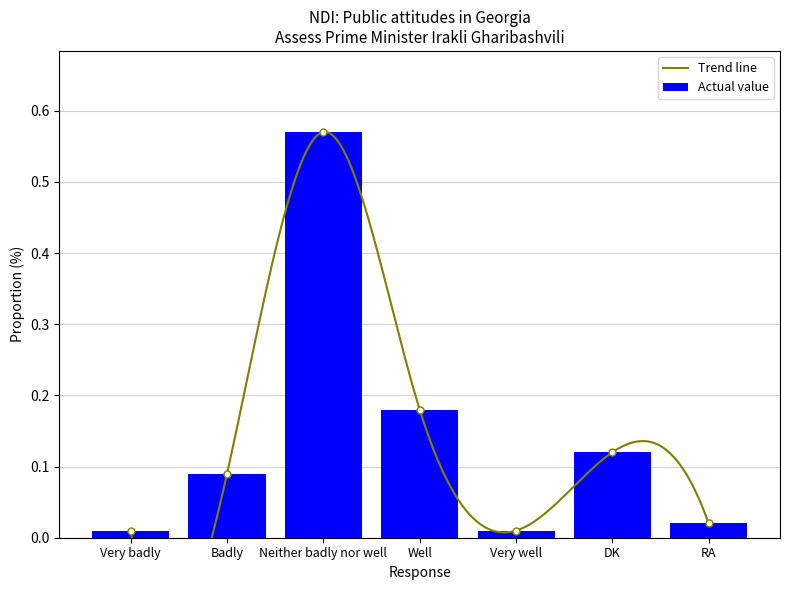

Reading left to right, transcribe all the data shown in this chart.

Very badly=0.0	Badly=0.1	Neither badly nor well=0.6	Well=0.2	Very well=0.0	DK=0.1	RA=0.0